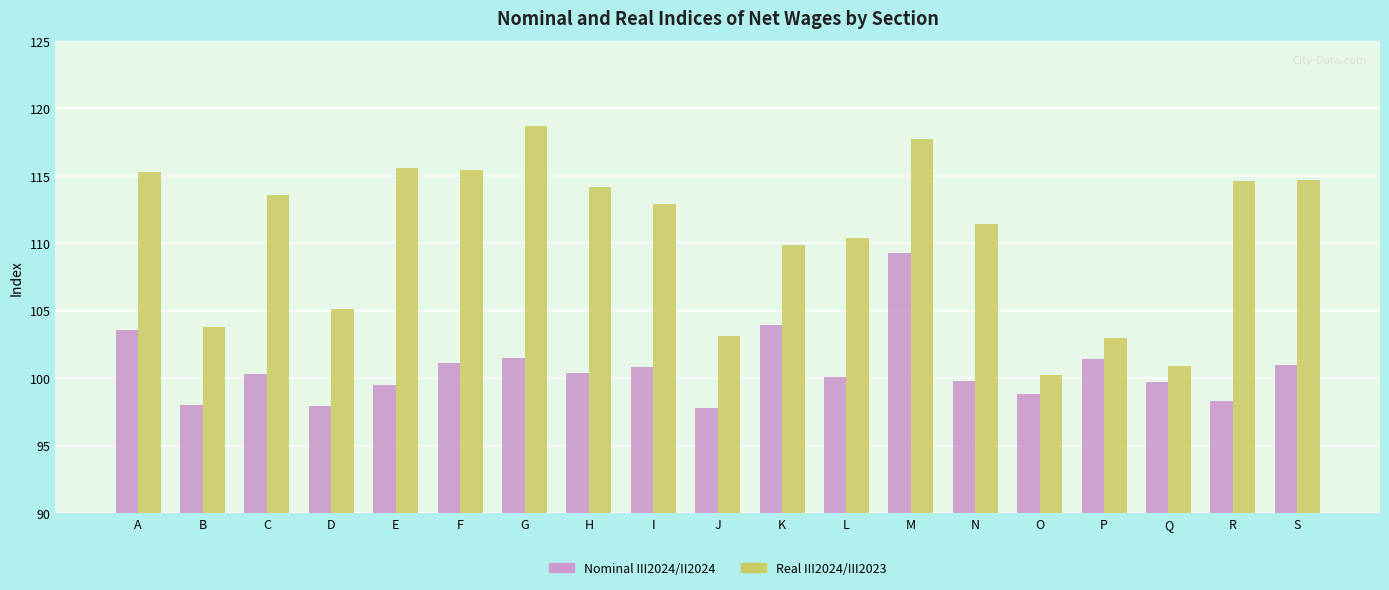

The value of Nominal III2024/II2024 at H is 100.4. True or false?

True